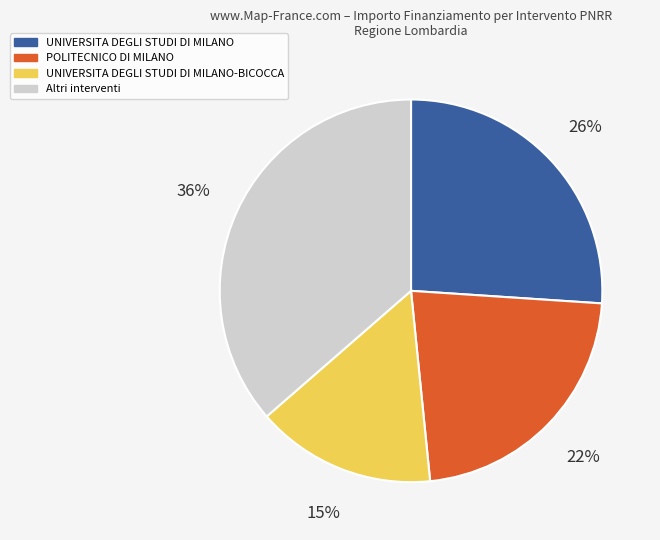

Is there any slice that represents more than half of the pie?

No